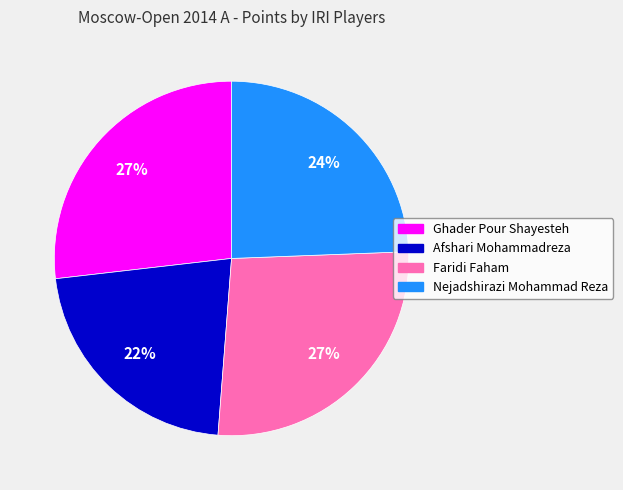

True or false: Ghader Pour Shayesteh accounts for 35% of the total.

False